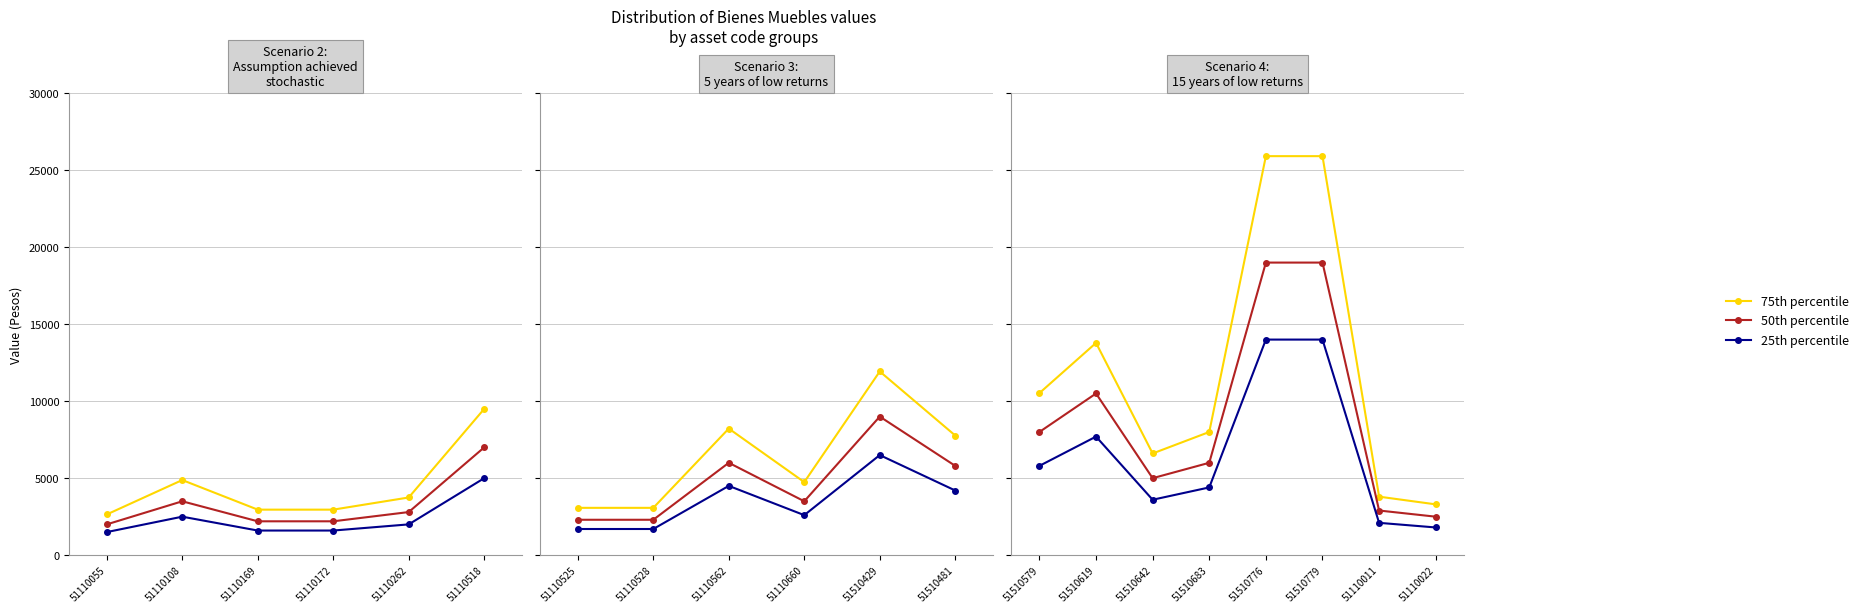

What is the label of the 2nd point from the left?

51510619